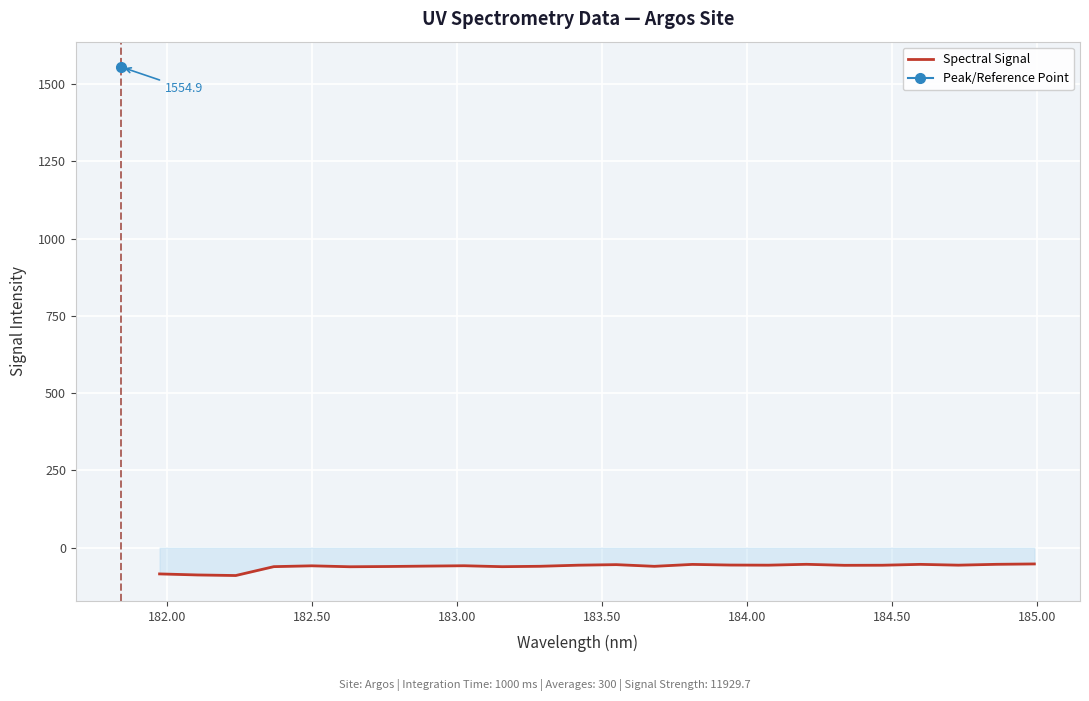

What is the maximum value for Spectral Signal?

-52.6